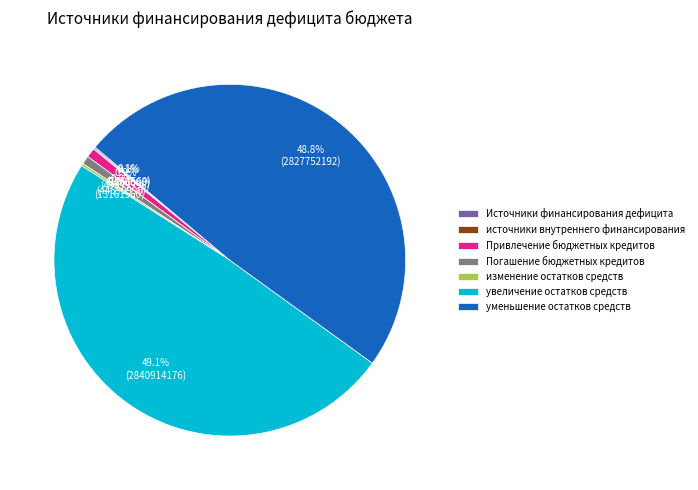

Does any single category account for the majority?

No